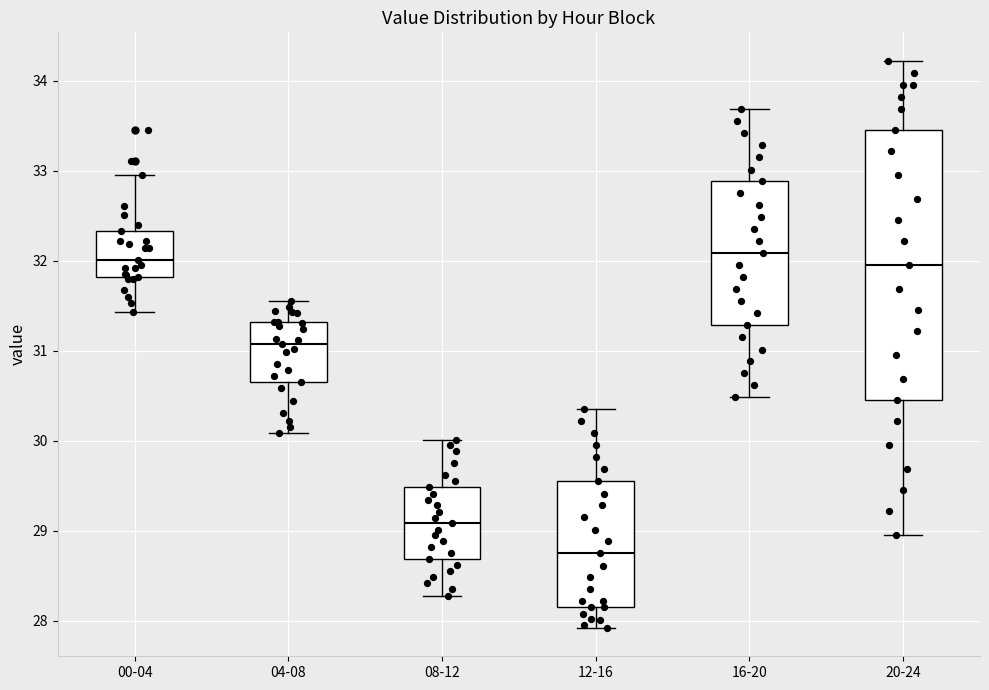

Reading left to right, read every box against the y-axis: the position of its median line, the range the box covers, and the ends of its whiskers. The values are not printed on the chart, so give them approximately, as read against the axis.

00-04: median 32.0, box 31.8 to 32.3, whiskers 31.4 to 33.0
04-08: median 31.1, box 30.7 to 31.3, whiskers 30.1 to 31.6
08-12: median 29.1, box 28.7 to 29.5, whiskers 28.3 to 30.0
12-16: median 28.8, box 28.2 to 29.6, whiskers 27.9 to 30.4
16-20: median 32.1, box 31.3 to 32.9, whiskers 30.5 to 33.7
20-24: median 32.0, box 30.5 to 33.5, whiskers 29.0 to 34.2